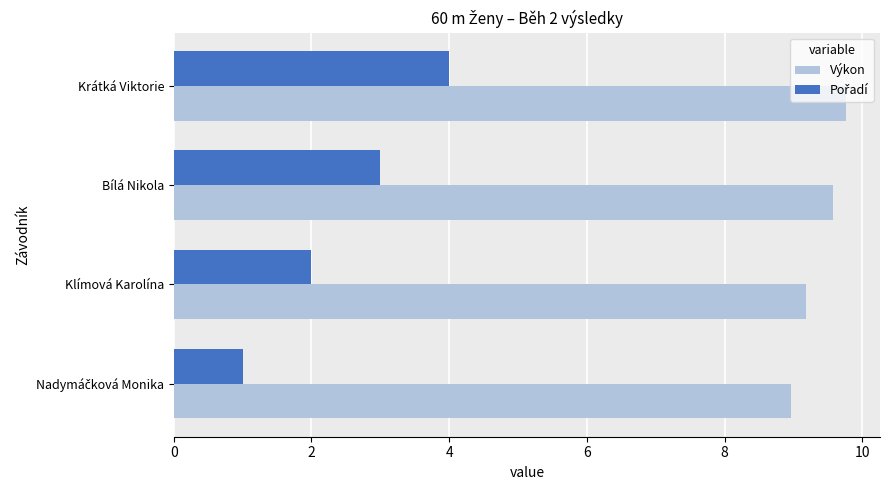

What is the minimum value for Výkon?

9.0